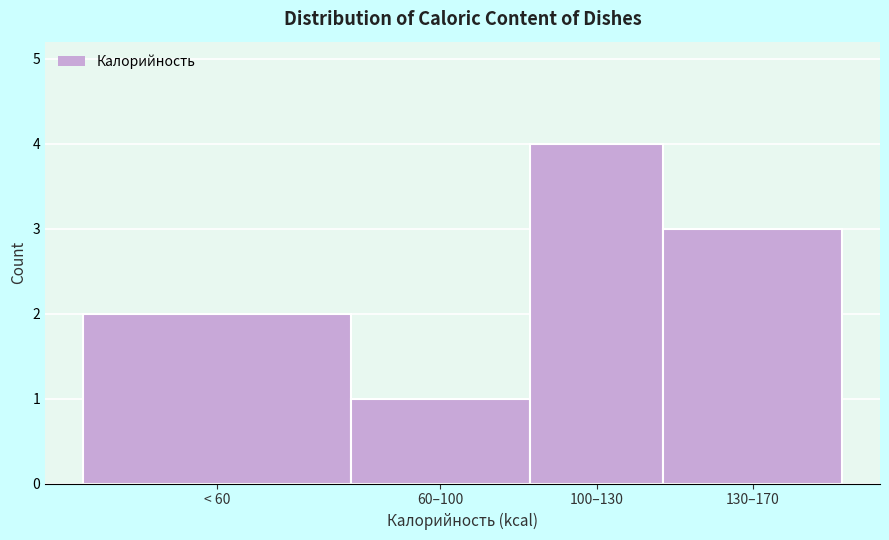

Reading right to left, transcribe all the data shown in this chart.

3	4	1	2